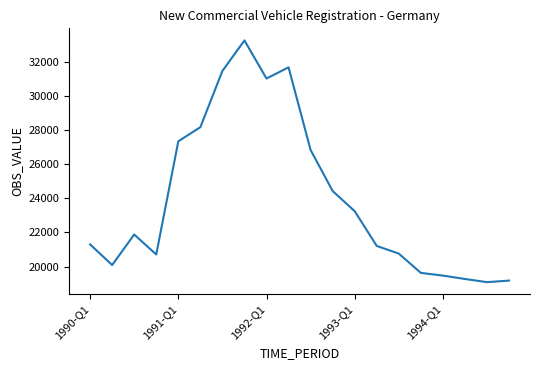

What is the difference between the maximum and minimum values?

14203